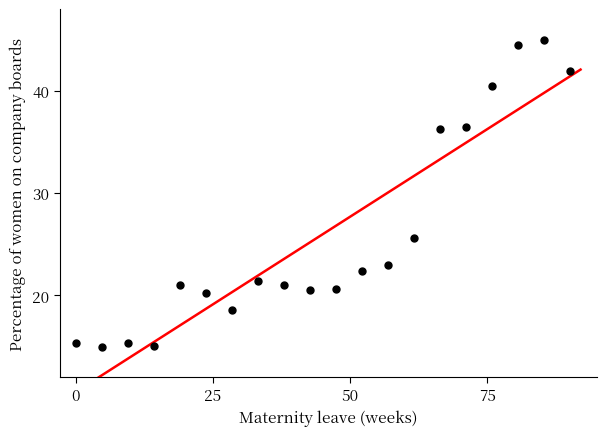

What Y value in the scatter plot is closest to 30?

25.6